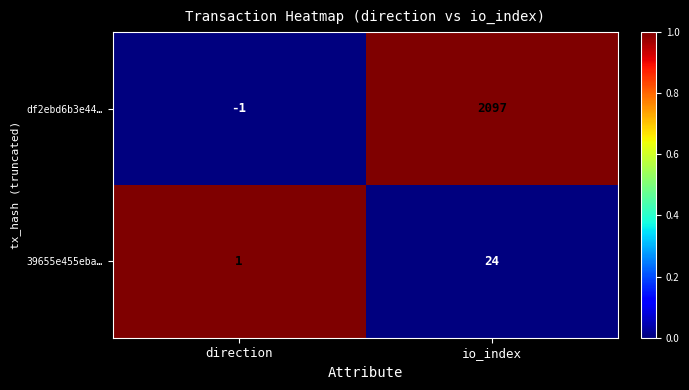

Count the number of data series in this chart.

2